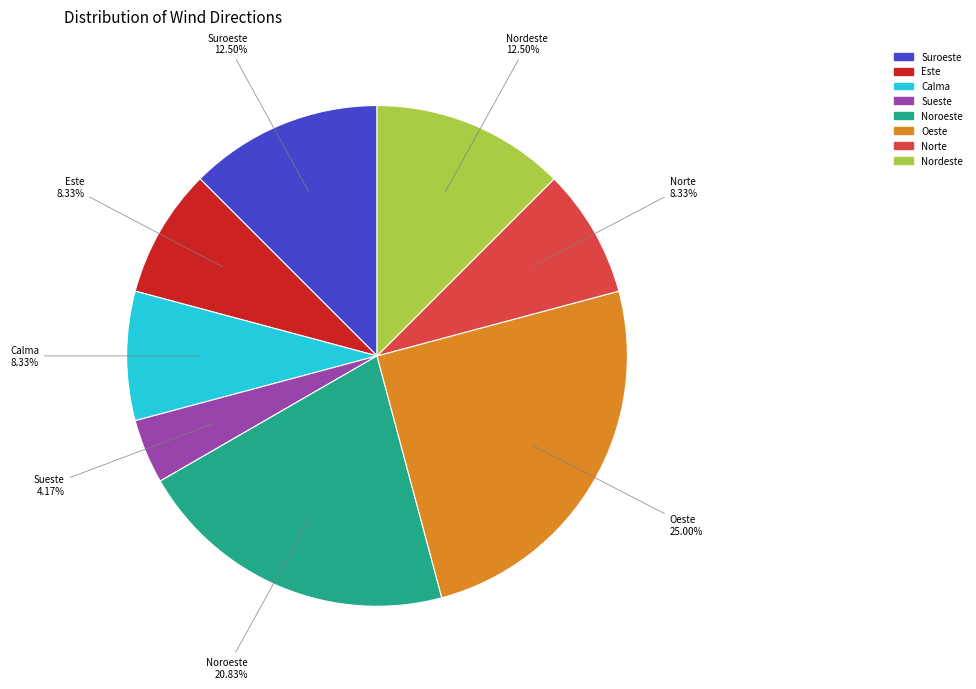

Does any single category account for the majority?

No